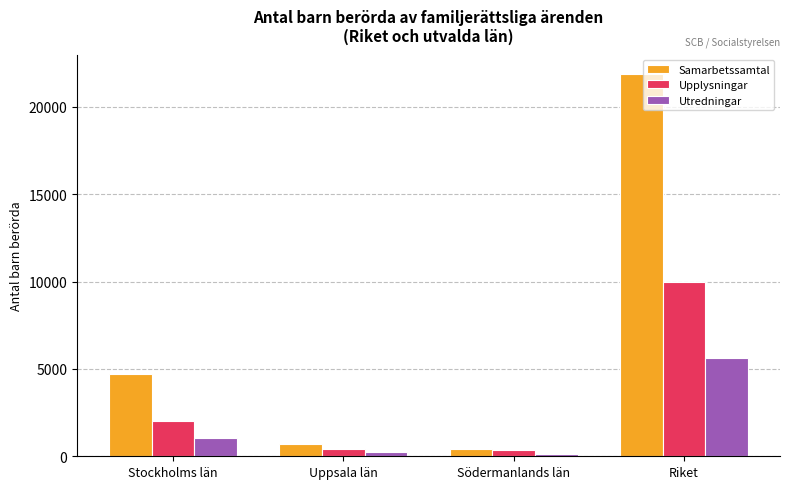

Rank the series at Stockholms län from lowest to highest value.

Utredningar, Upplysningar, Samarbetssamtal